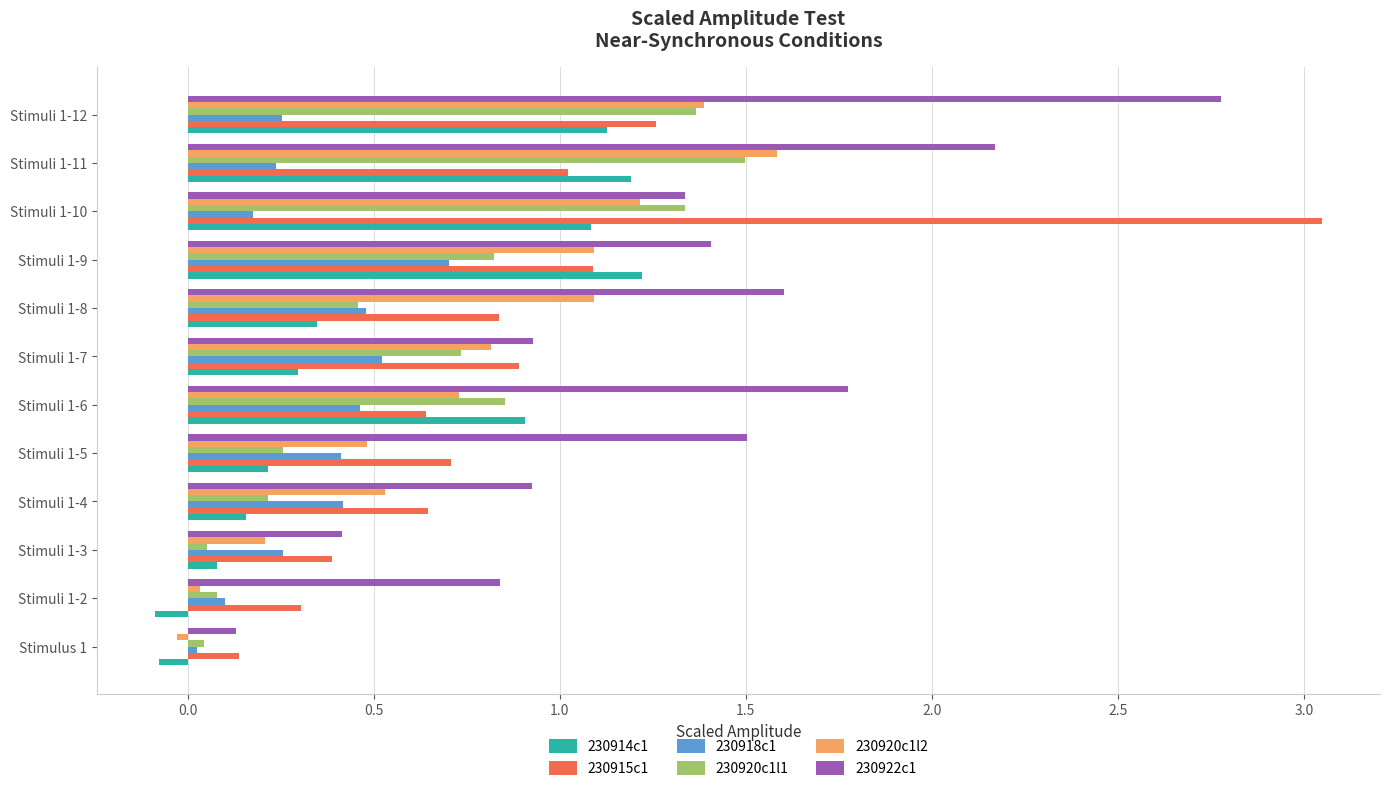

Which category has the highest value across all series?

Stimuli 1-10